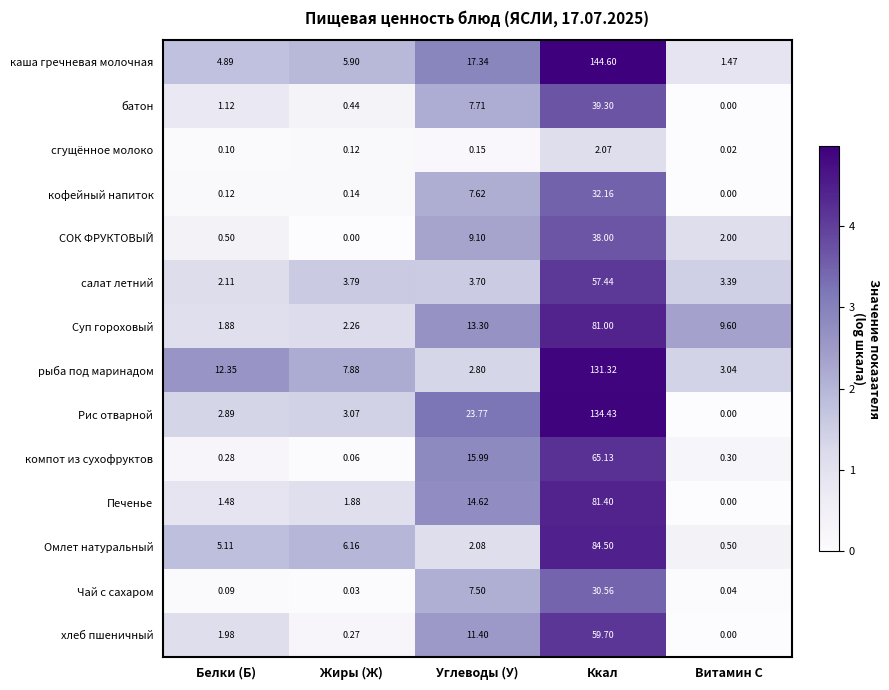

Which series has the largest total across all categories?

каша гречневая молочная